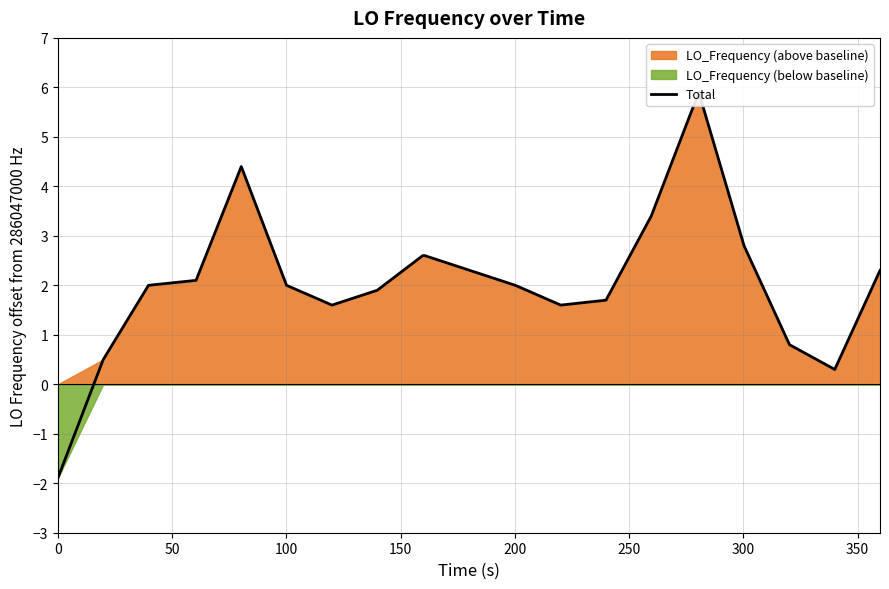

Does the chart display data point markers on the line(s)?

No